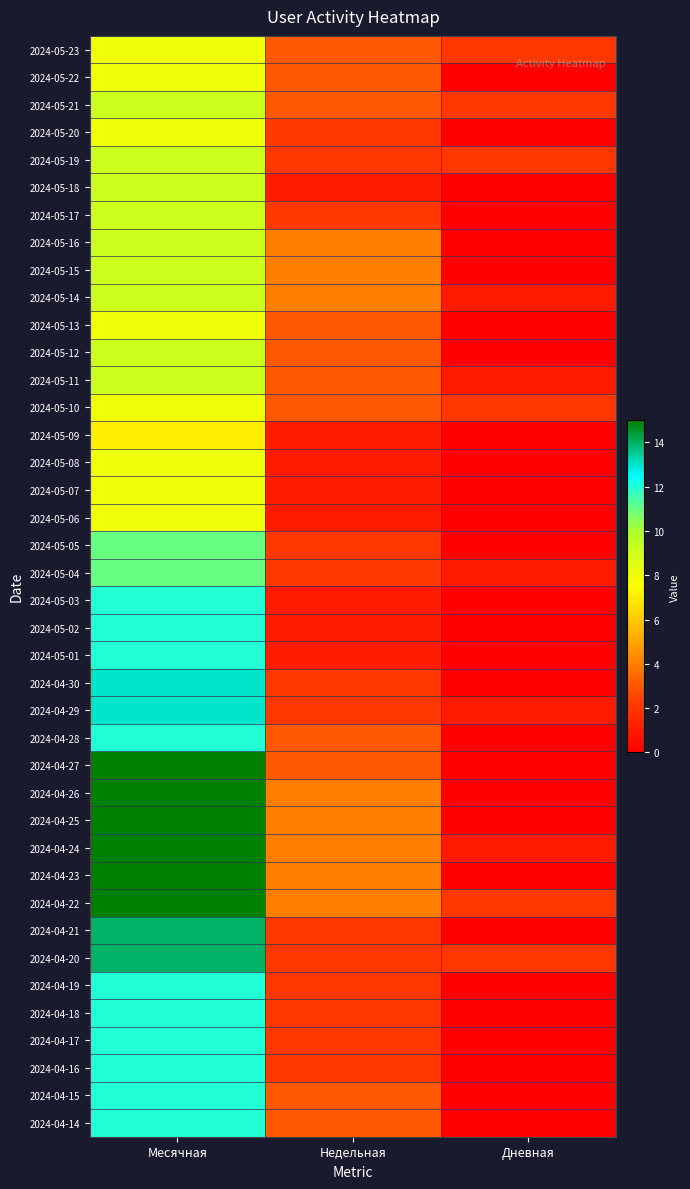

At how many categories does at least one series exceed 0?

3